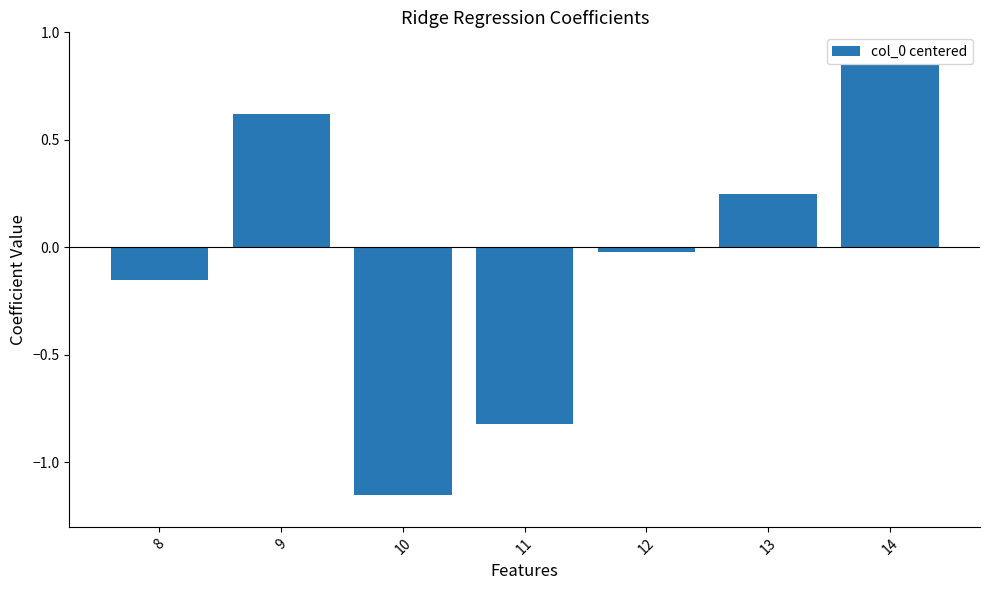

How many bars are there in total?

7